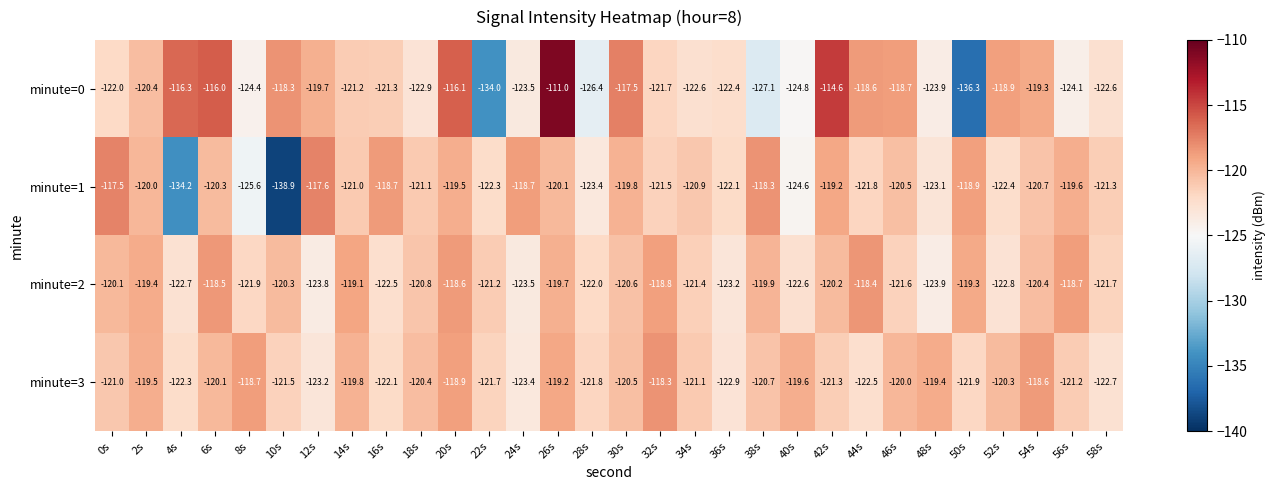

Is it true that minute=1 equals -47.7 at 56s?

False